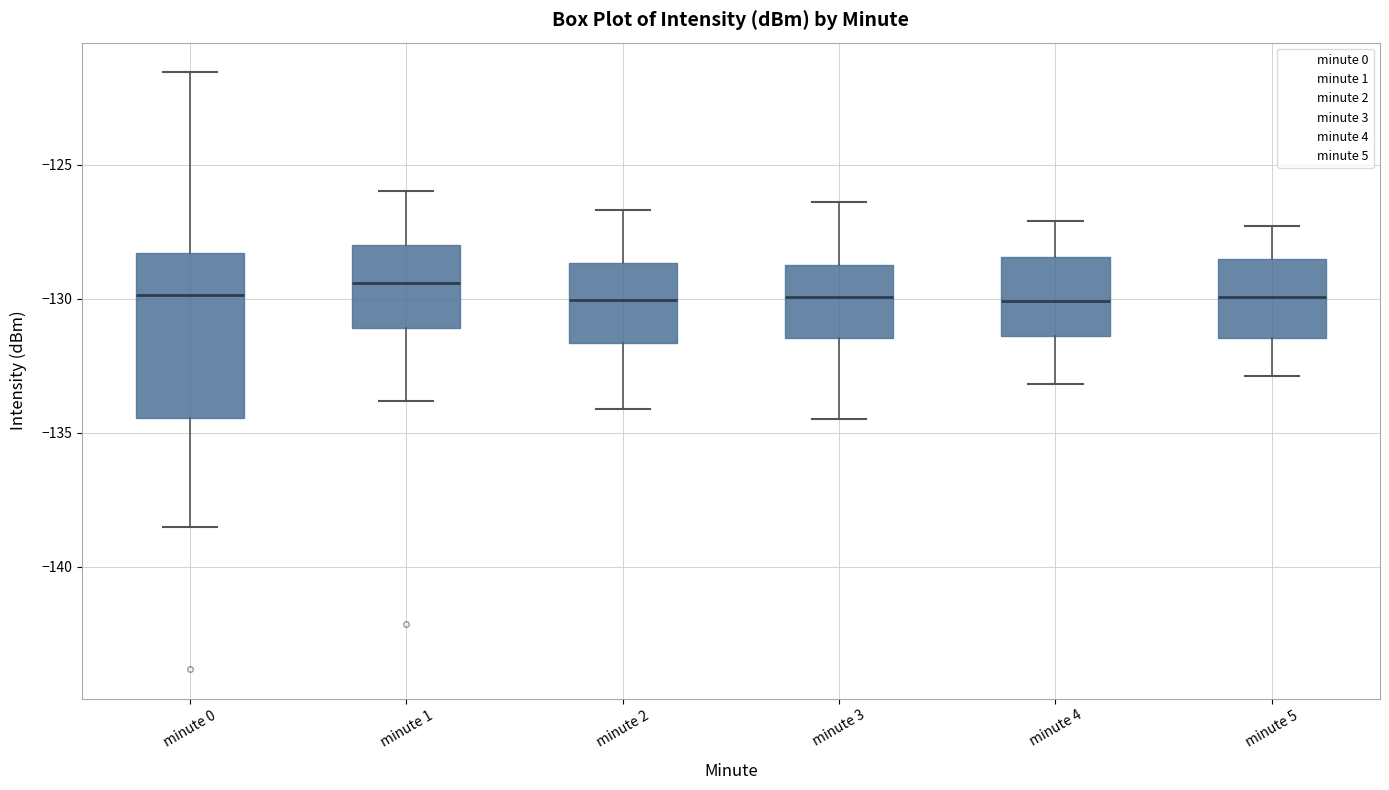

Reading left to right, transcribe this box plot: for each box, give where its median line is, the range the box spans, and where its two whiskers end, as read against the y-axis. The values are not printed on the chart, so give them approximately, as read against the axis.

minute 0: median -130.0, box -134.5 to -128.5, whiskers -138.5 to -121.5
minute 1: median -129.5, box -131.0 to -128.0, whiskers -134.0 to -126.0
minute 2: median -130.0, box -131.5 to -128.5, whiskers -134.0 to -126.5
minute 3: median -130.0, box -131.5 to -128.5, whiskers -134.5 to -126.5
minute 4: median -130.0, box -131.5 to -128.5, whiskers -133.0 to -127.0
minute 5: median -130.0, box -131.5 to -128.5, whiskers -133.0 to -127.5